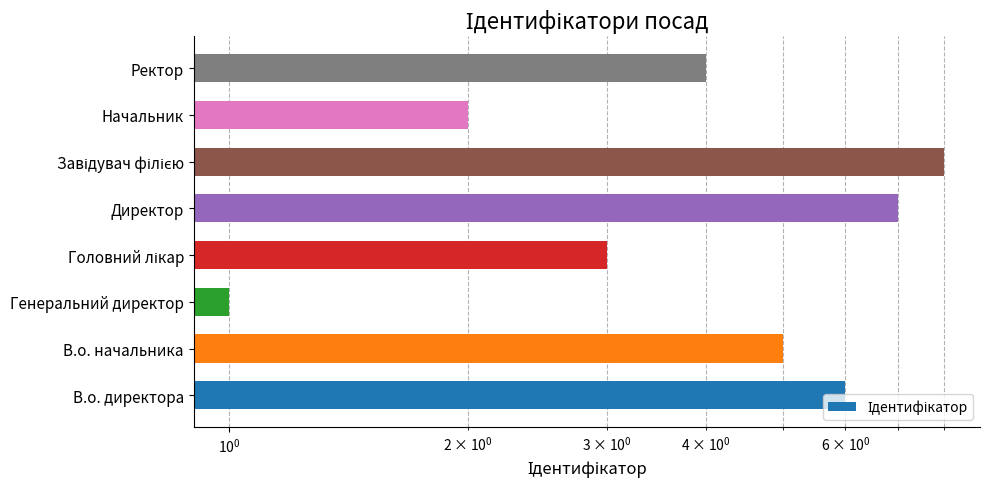

What is the sum of all values?

36